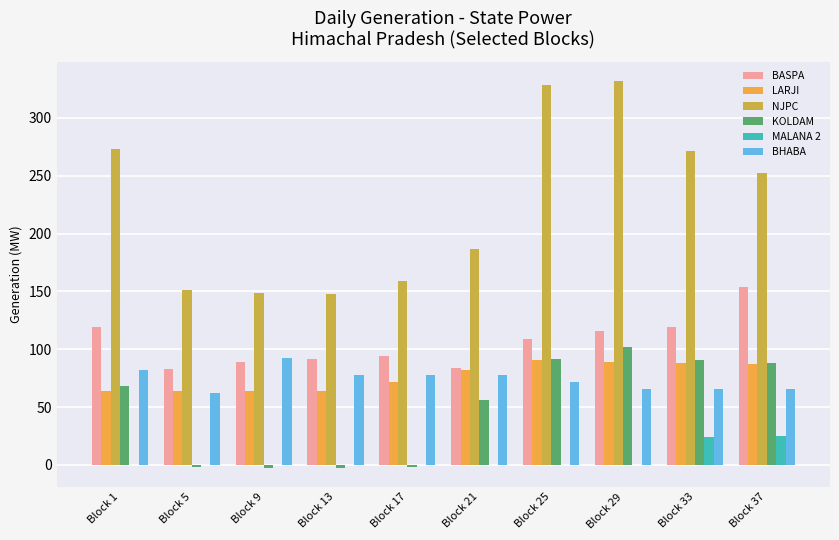

The value of LARJI at Block 1 is 64.1. True or false?

True